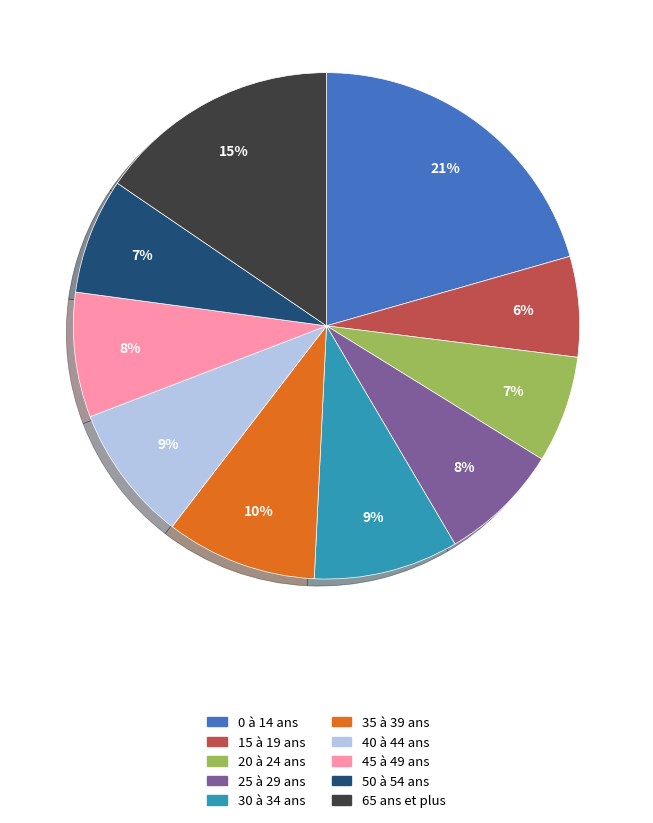

To the nearest percent, what percentage of the pie is 35 à 39 ans?

10%